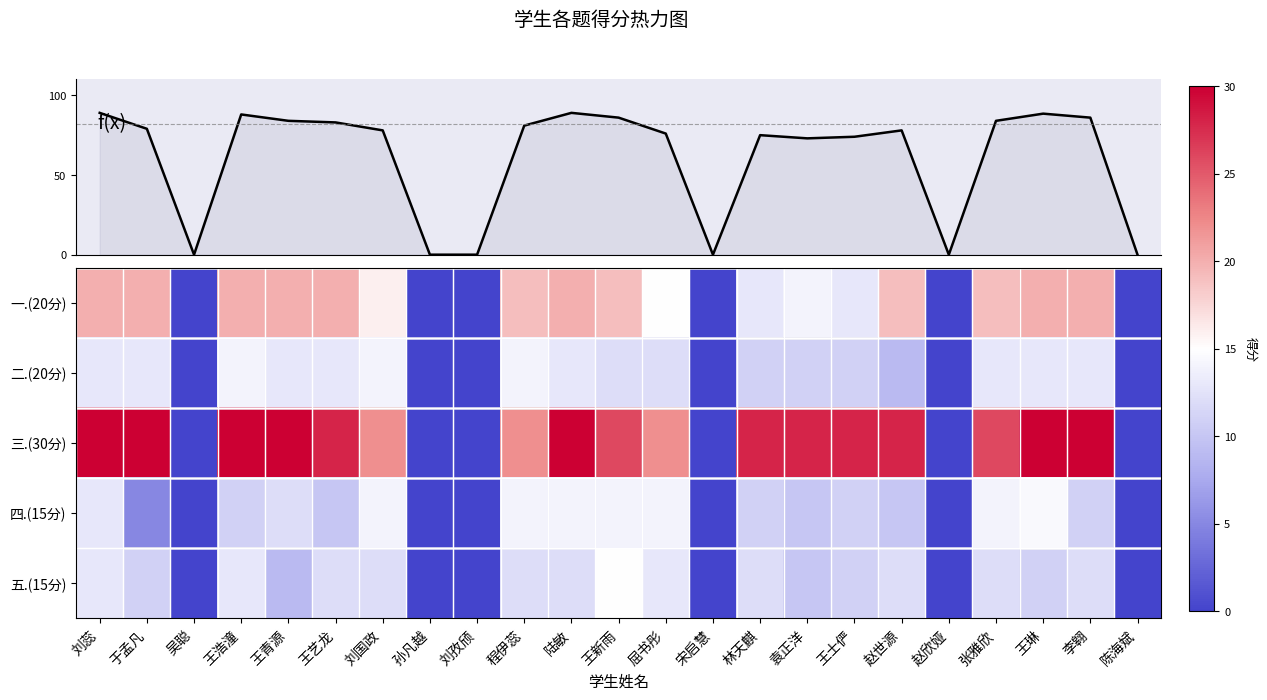

The 一.(20分) series shows 10.6 at 孙凡越. True or false?

False